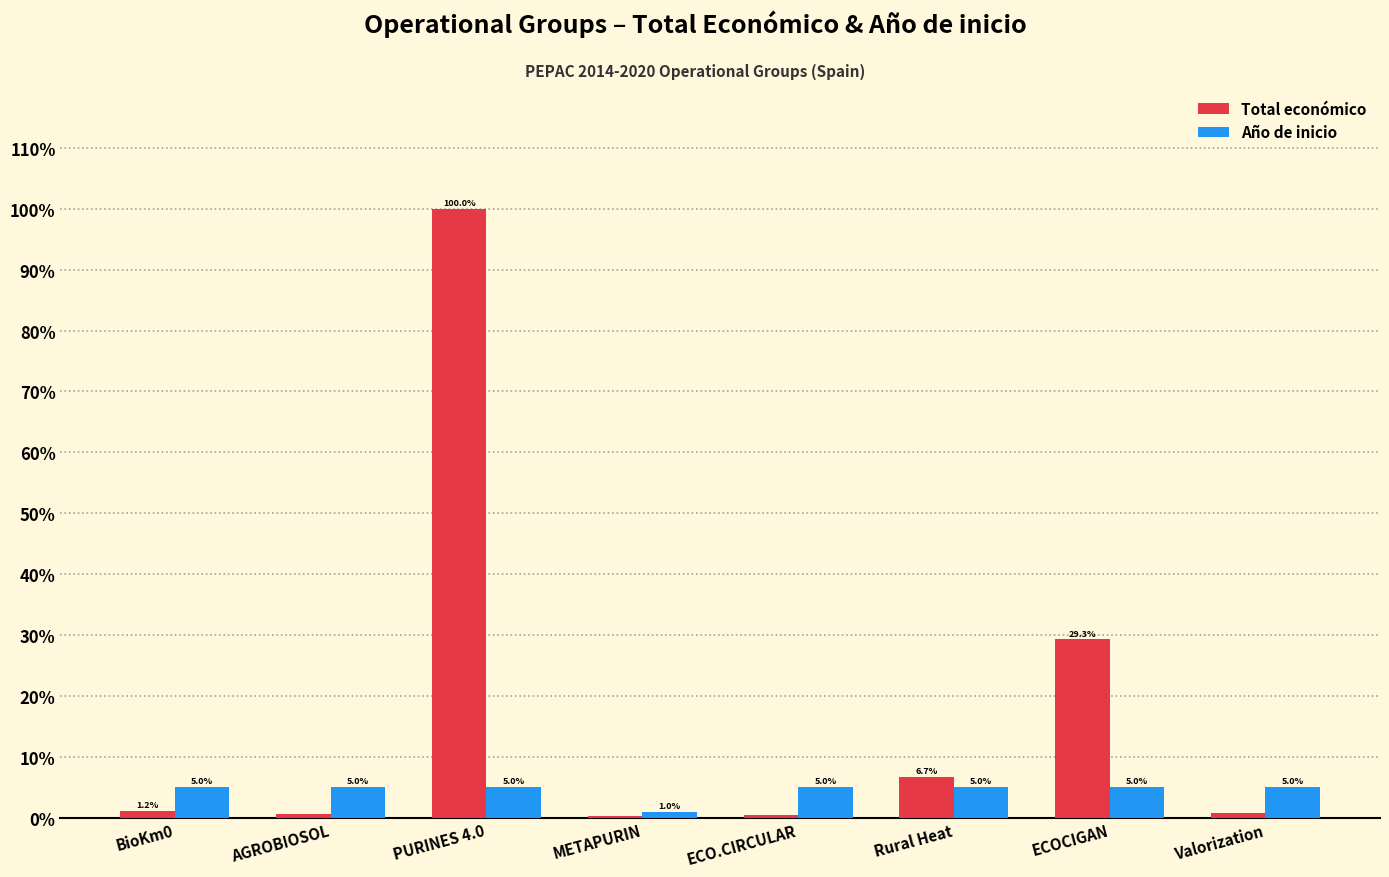

Is the value of Total económico at Valorization greater than the value of Año de inicio at AGROBIOSOL?

No